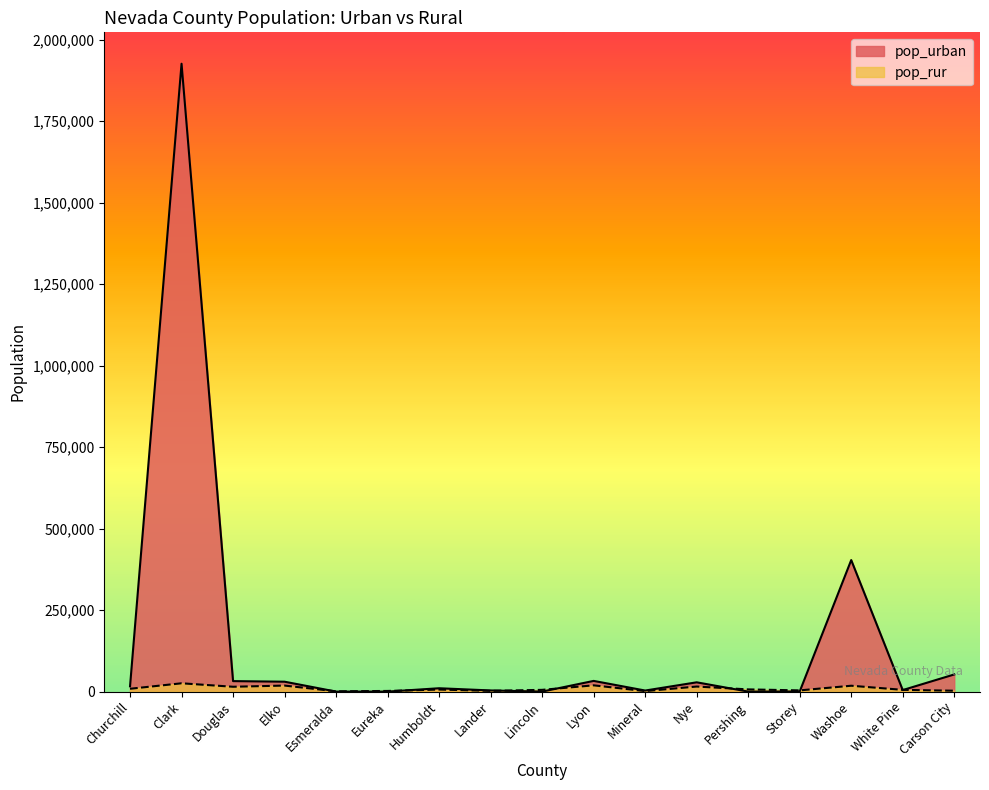

What is the difference between the pop_urban values at Elko and Nye?

1894